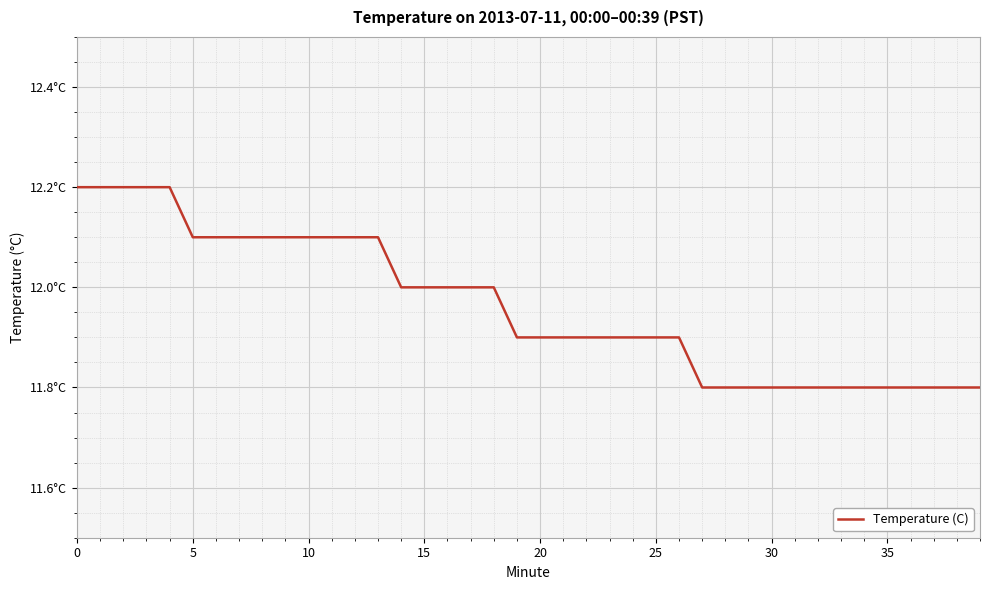

What is the difference between the second highest and minimum values?

0.4